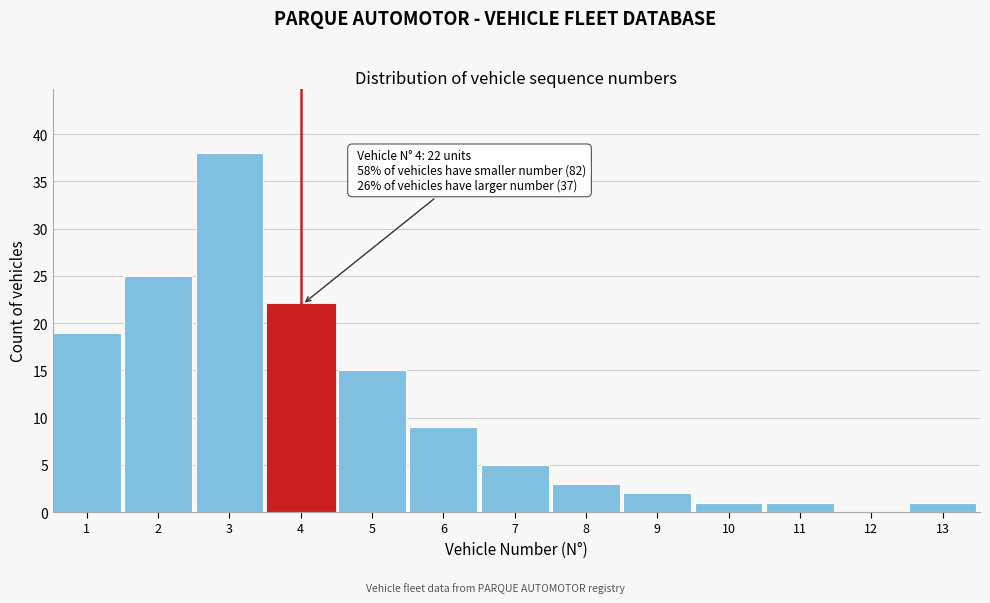

Reading right to left, what are all the values shown in this chart?

13=1	12=0	11=1	10=1	9=2	8=3	7=5	6=9	5=15	4=22	3=38	2=25	1=19